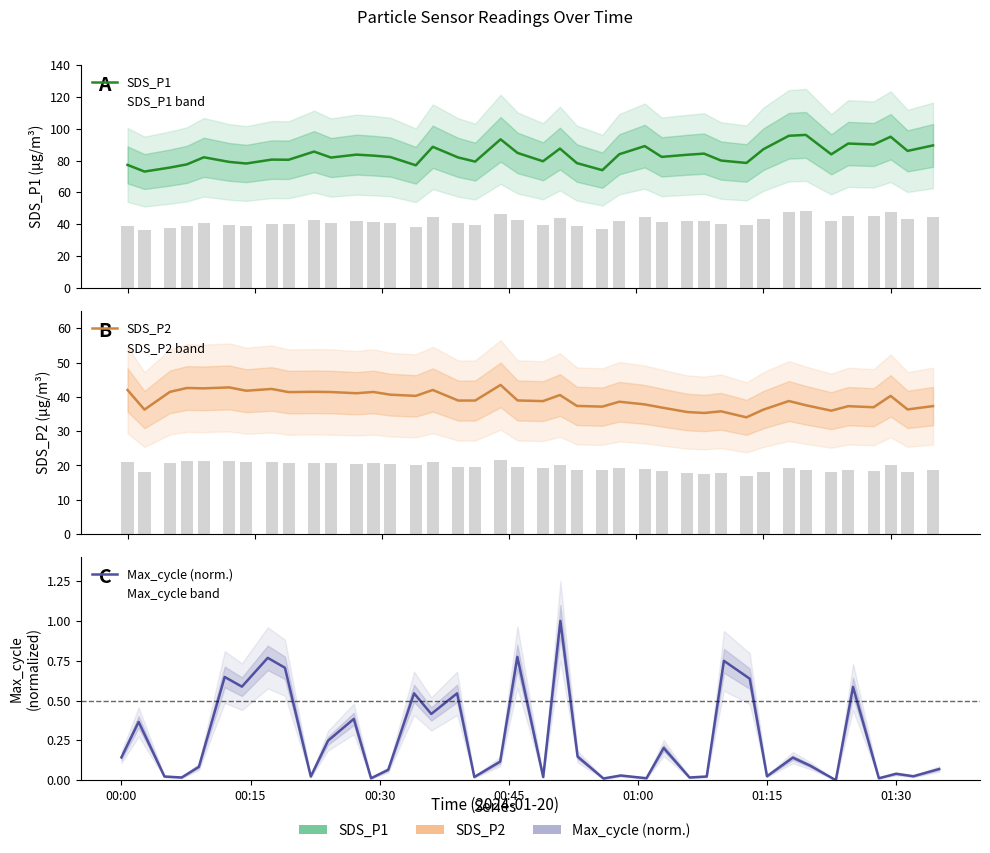

At which label does SDS_P2 first exceed 38?

00:00